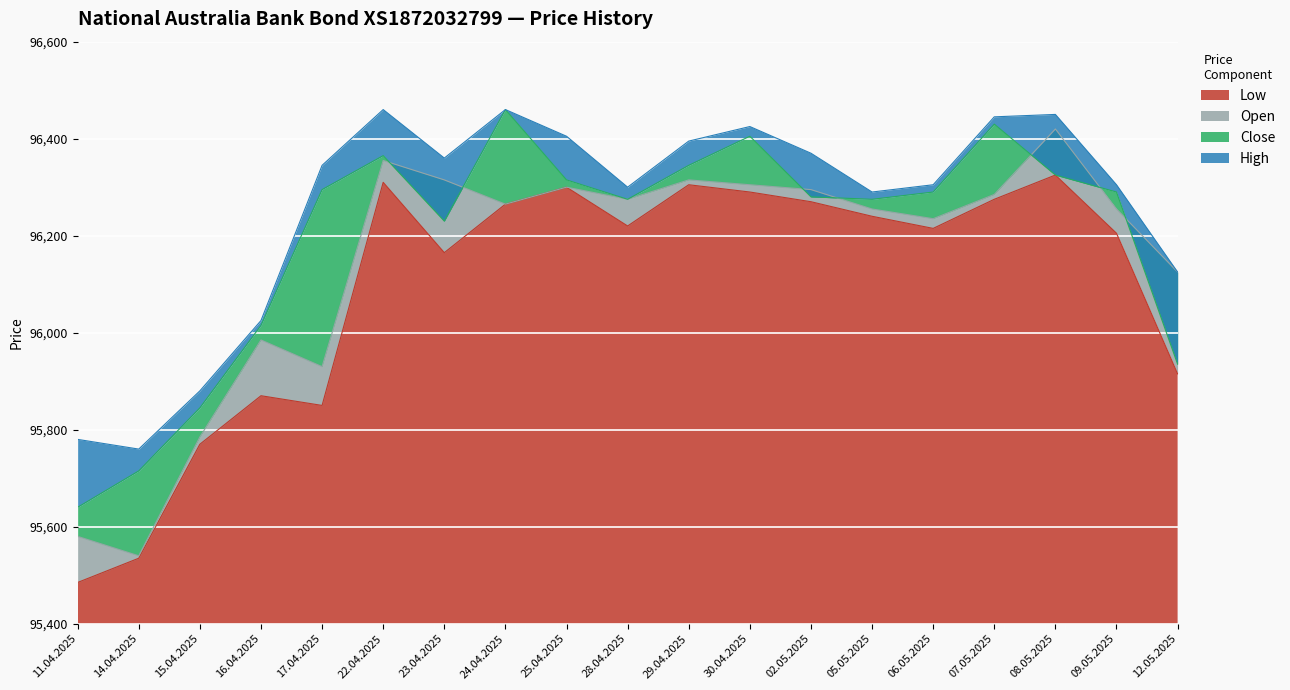

What is the lowest value of the Open series?

95540